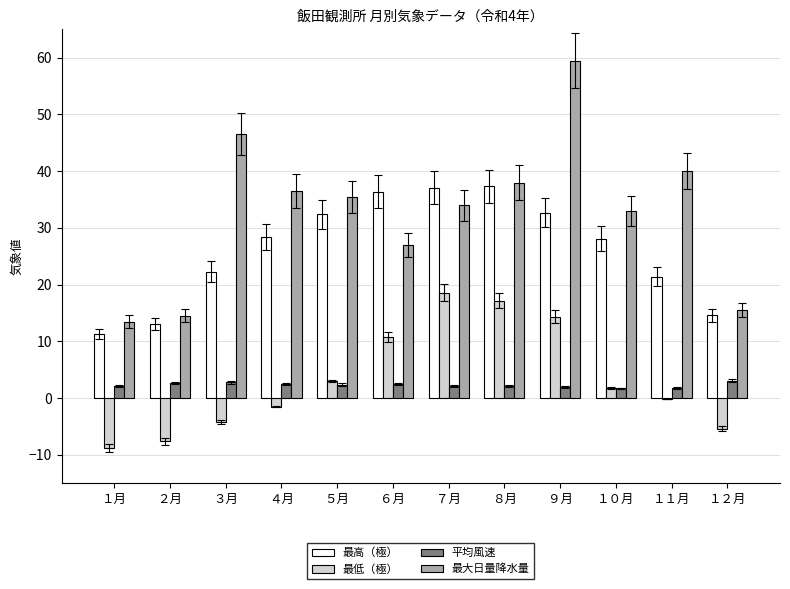

Which series has the largest total across all categories?

最大日量降水量